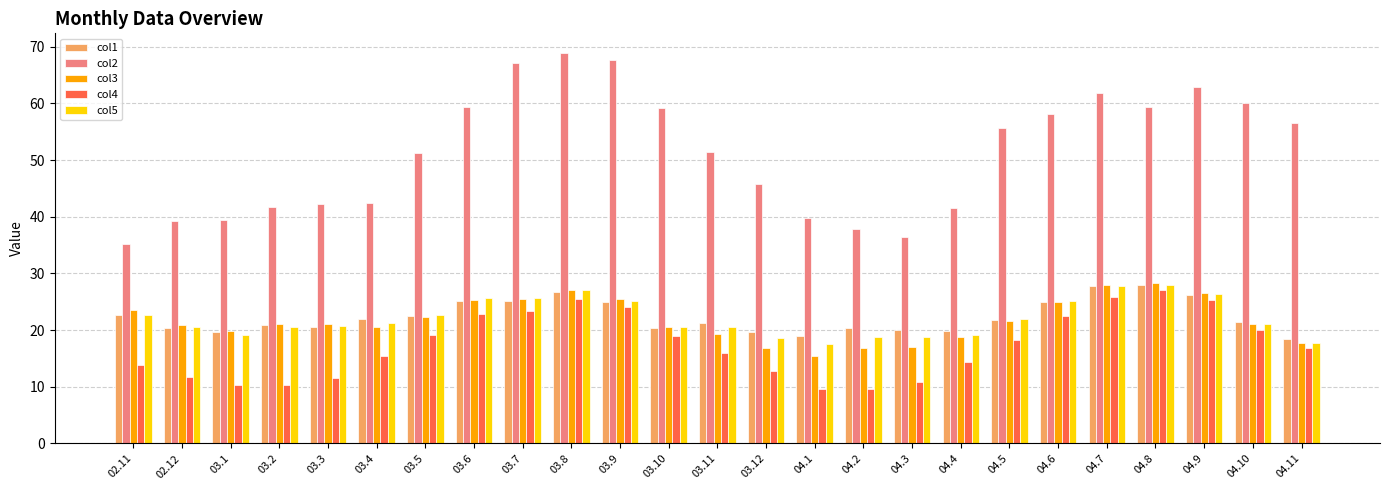

What is the greatest value displayed?

68.9